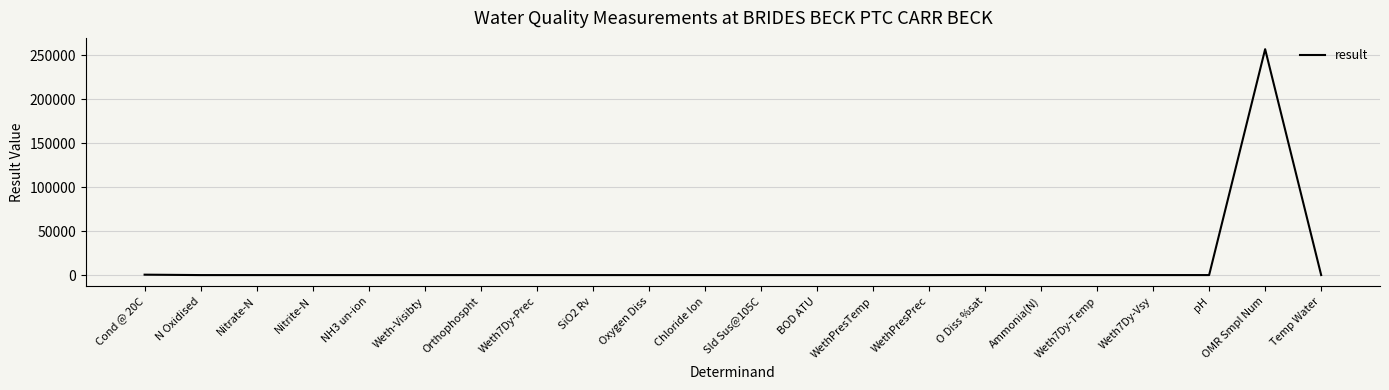

Which label corresponds to the largest value in the chart?

OMR Smpl Num